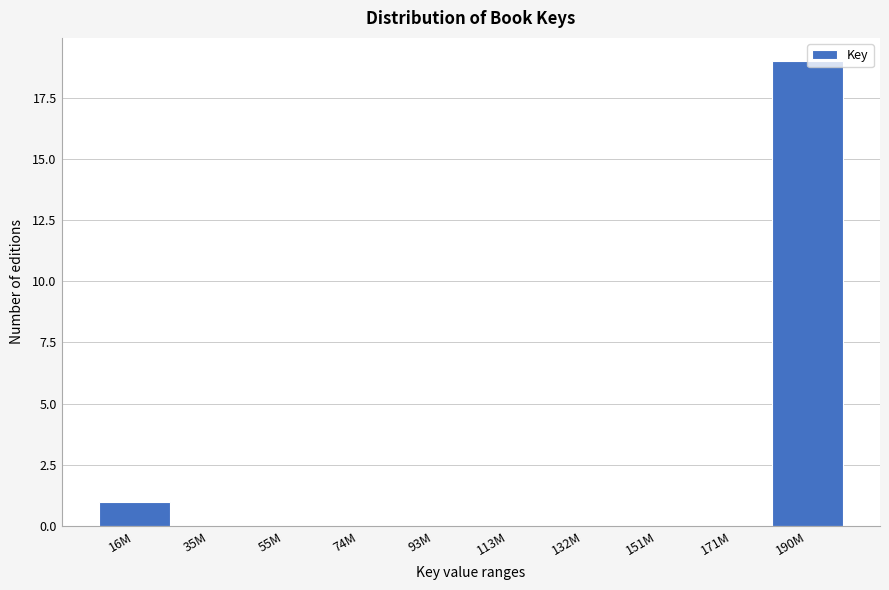

At which label is the value closest to 9?

16M